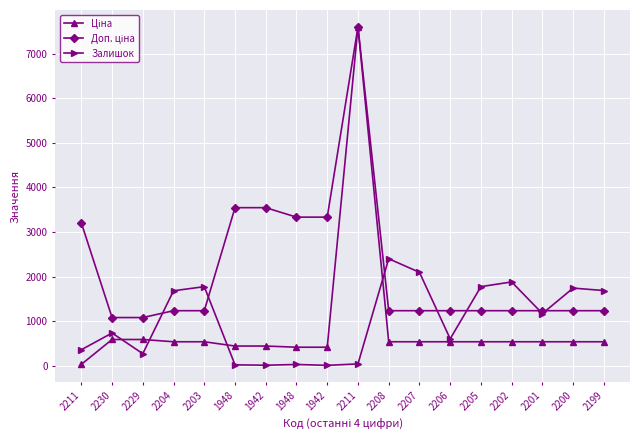

At how many categories does at least one series exceed 552?

18